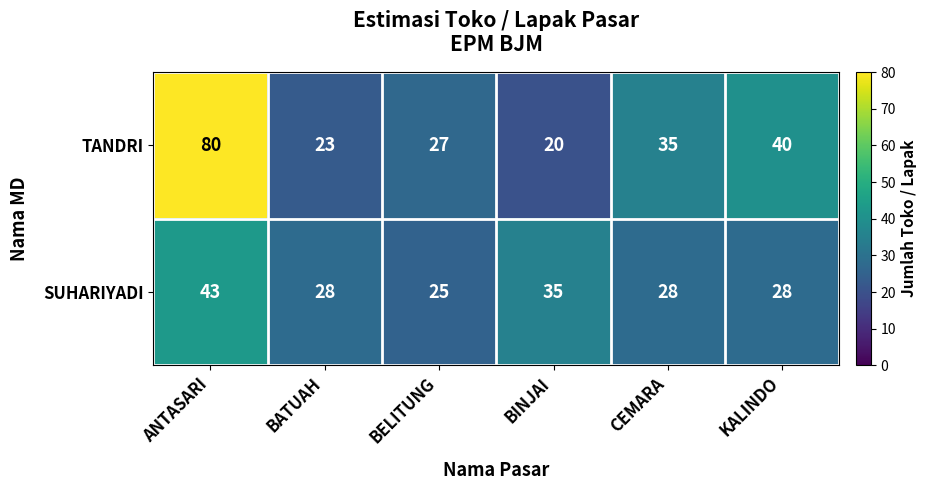

True or false: TANDRI has a value of 24 at KALINDO.

False